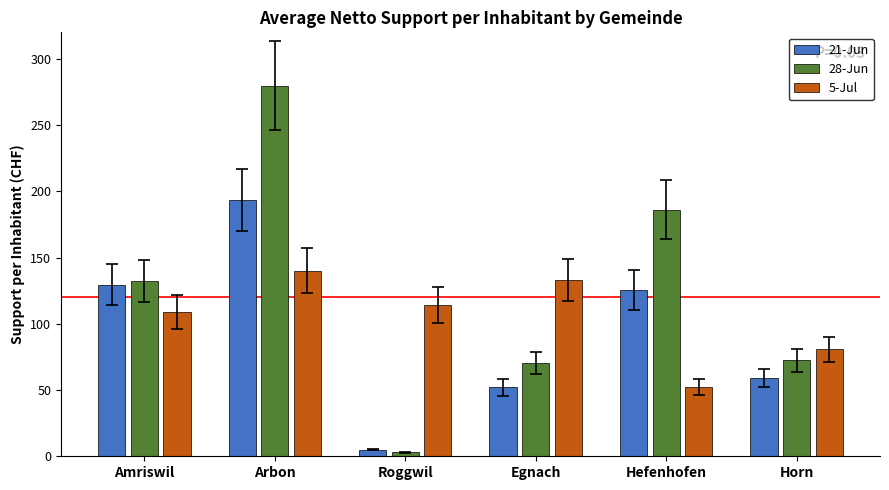

Which category has the highest value in the 21-Jun series?

Arbon